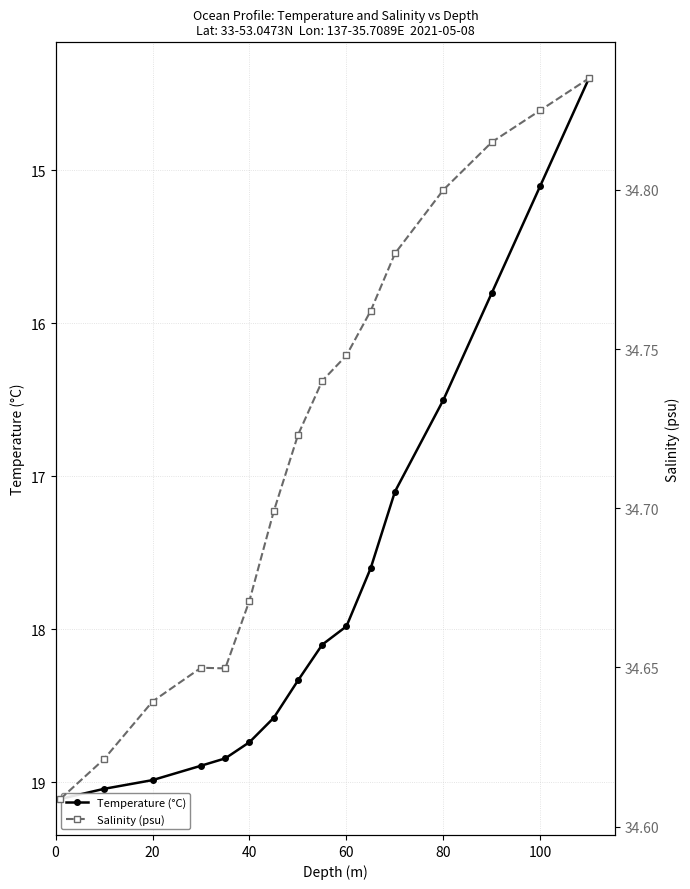

Reading left to right, list all the values displayed in this chart.

Temperature (°C): 19.1	19.0	19.0	18.9	18.8	18.7	18.6	18.3	18.1	18.0	17.6	17.1	16.5	15.8	15.1	14.4
Salinity (psu): 34.6	34.6	34.6	34.6	34.6	34.7	34.7	34.7	34.7	34.7	34.8	34.8	34.8	34.8	34.8	34.8